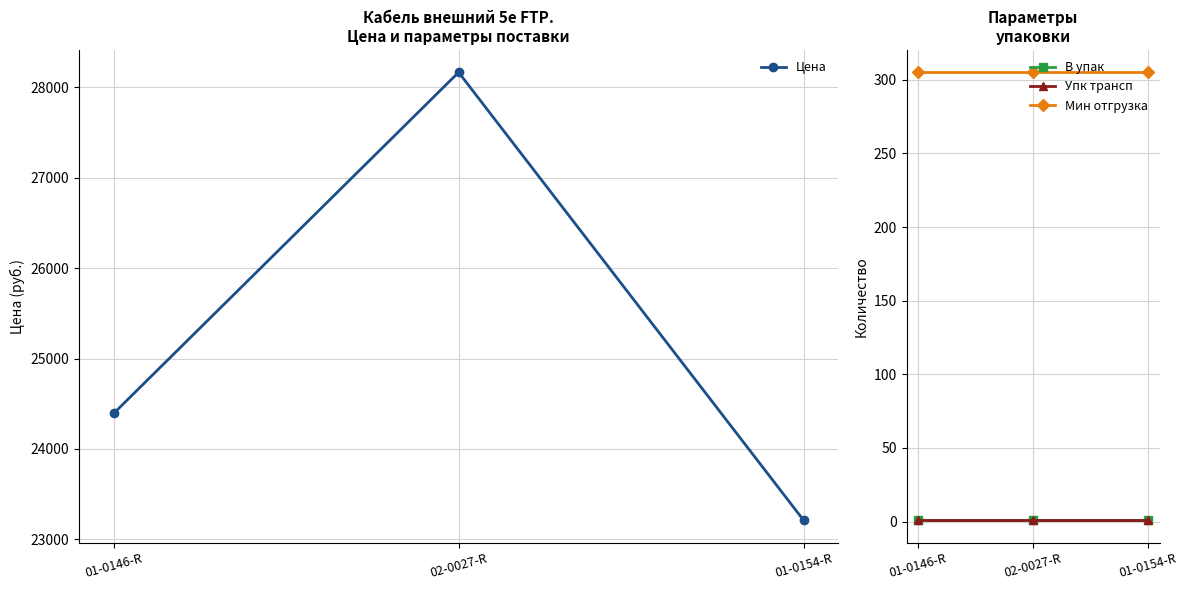

Rank the categories by Цена value from lowest to highest.

01-0154-R, 01-0146-R, 02-0027-R